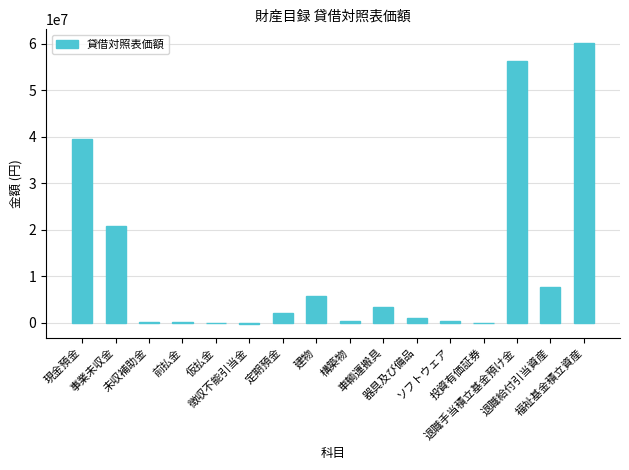

What is the maximum value shown in the chart?

60130760